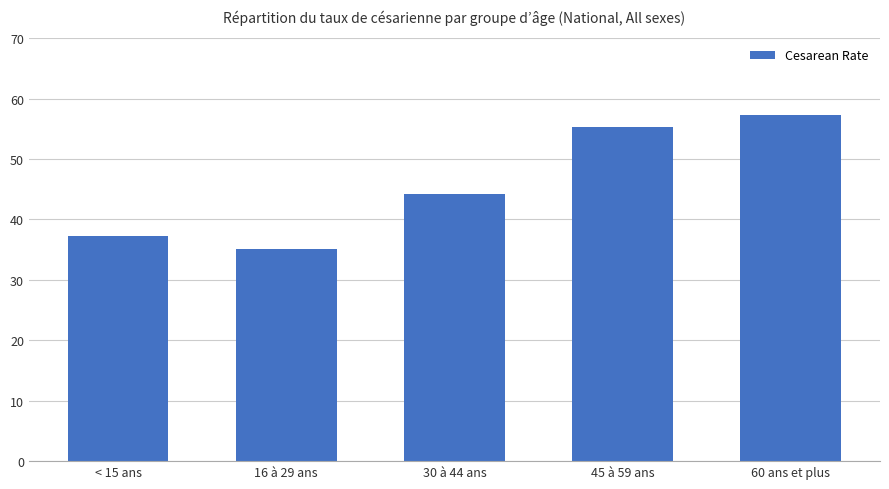

The value at 16 à 29 ans is 35.1. True or false?

True